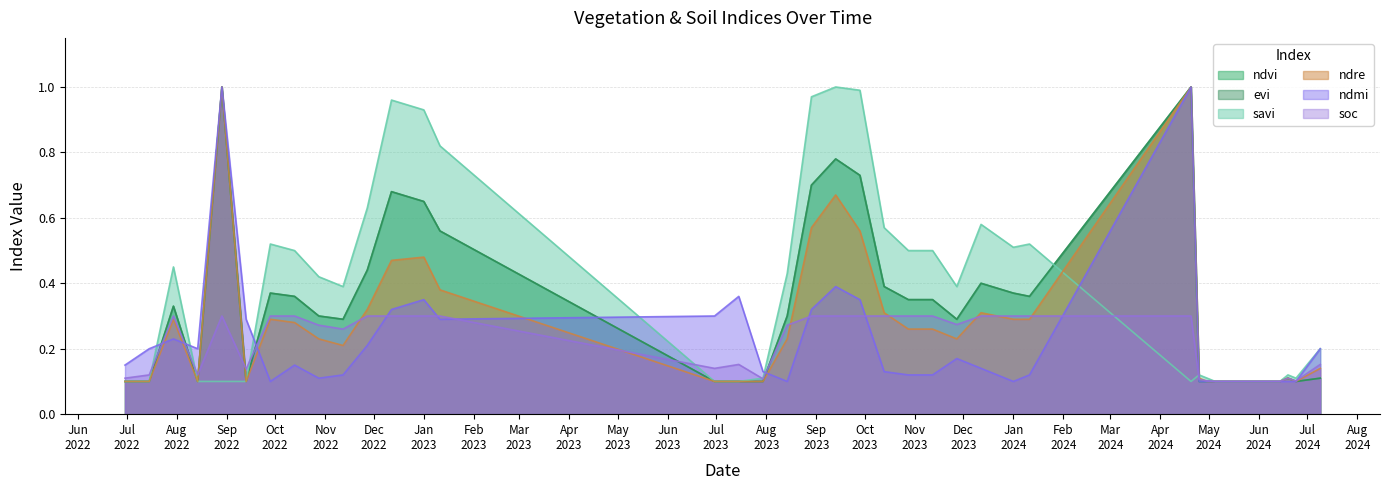

What is the sum of the evi values at 28-09-2023 and 04-06-2024?

0.8